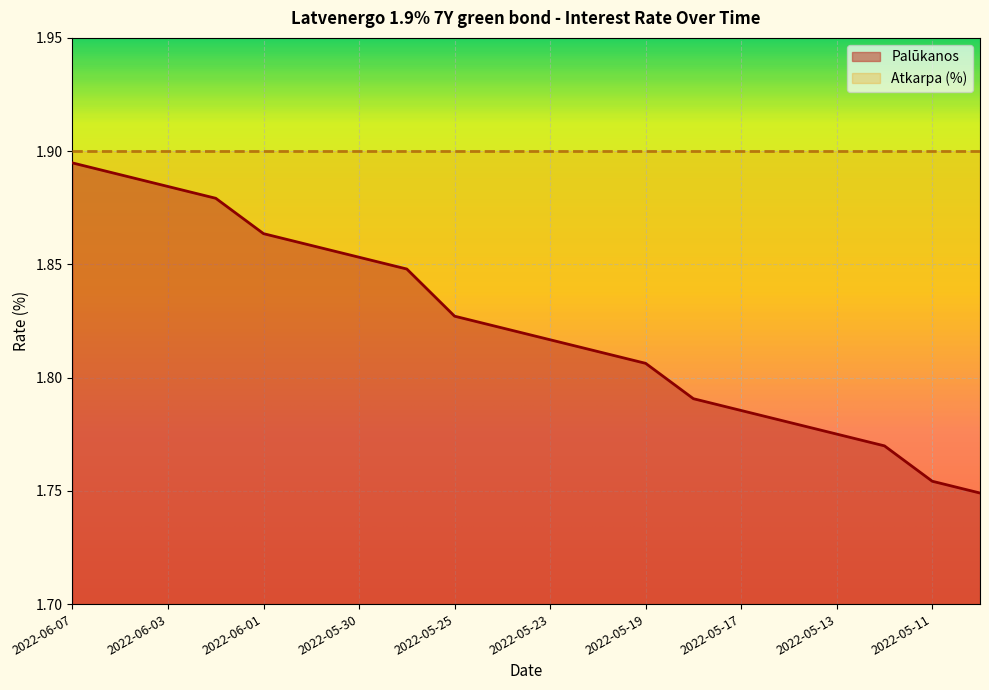

At which category does the chart reach its minimum across all series?

2022-05-10